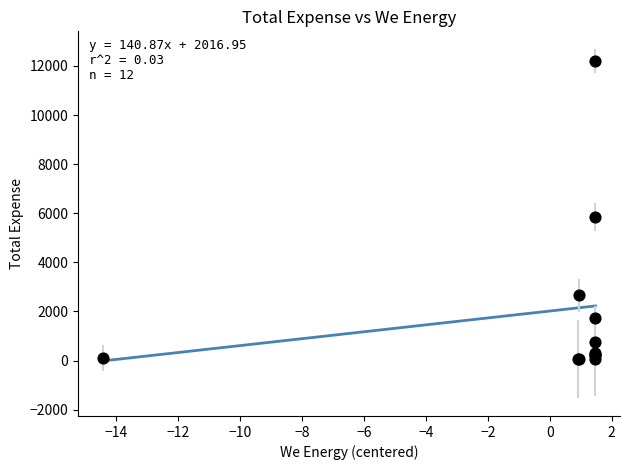

What Y value in the scatter plot is closest to 6128?

5861.6